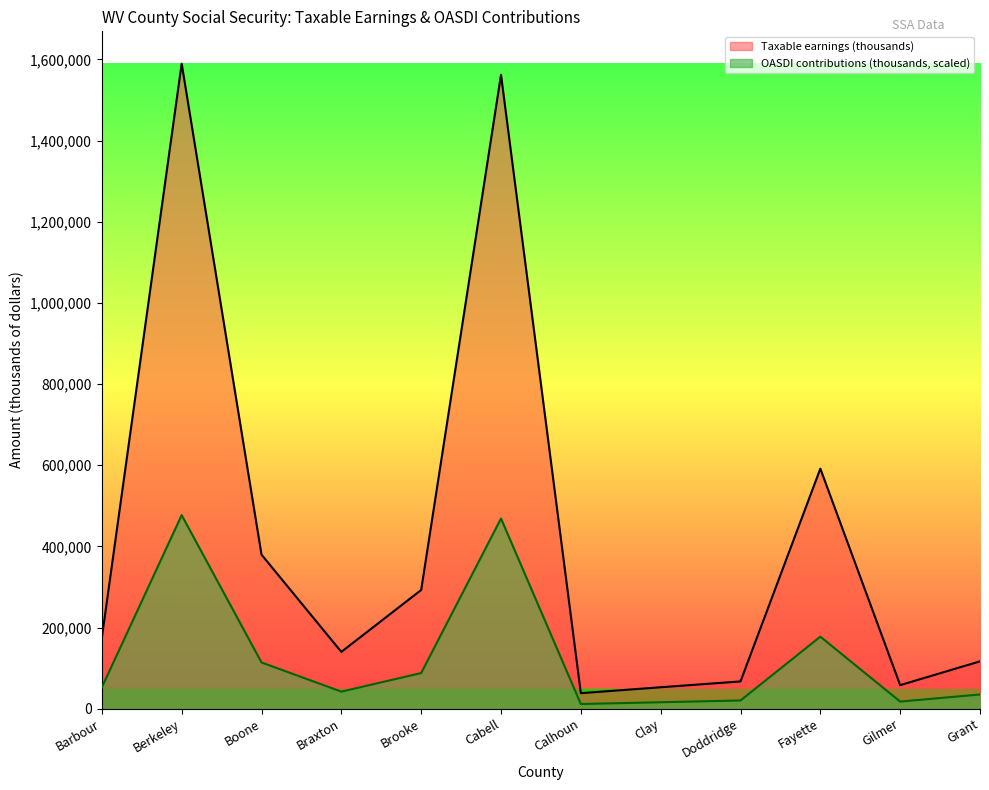

Between Boone and Grant, which is larger?

Boone